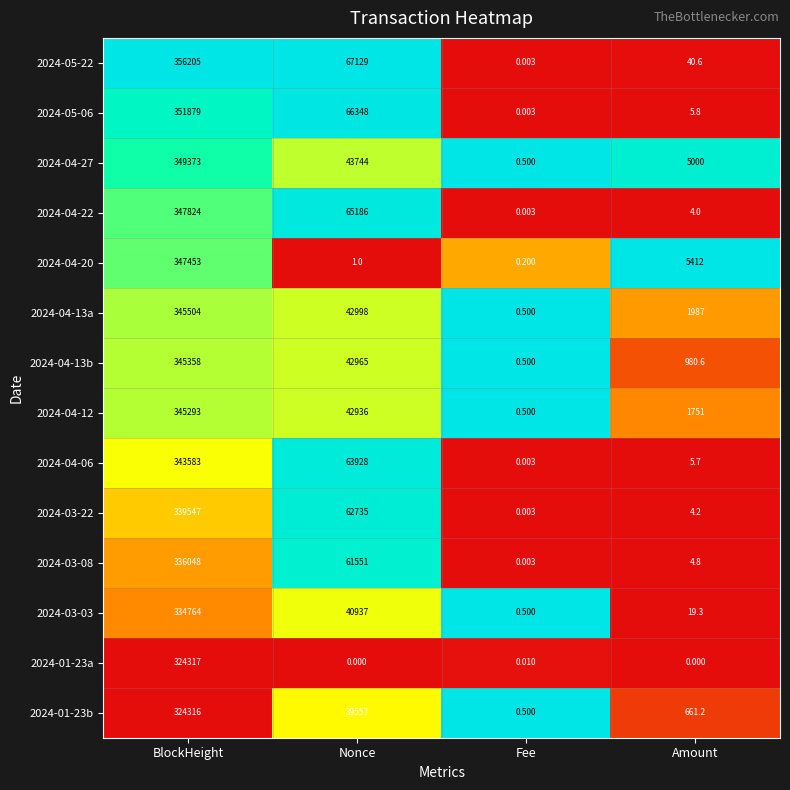

At how many categories does at least one series exceed 0?

4